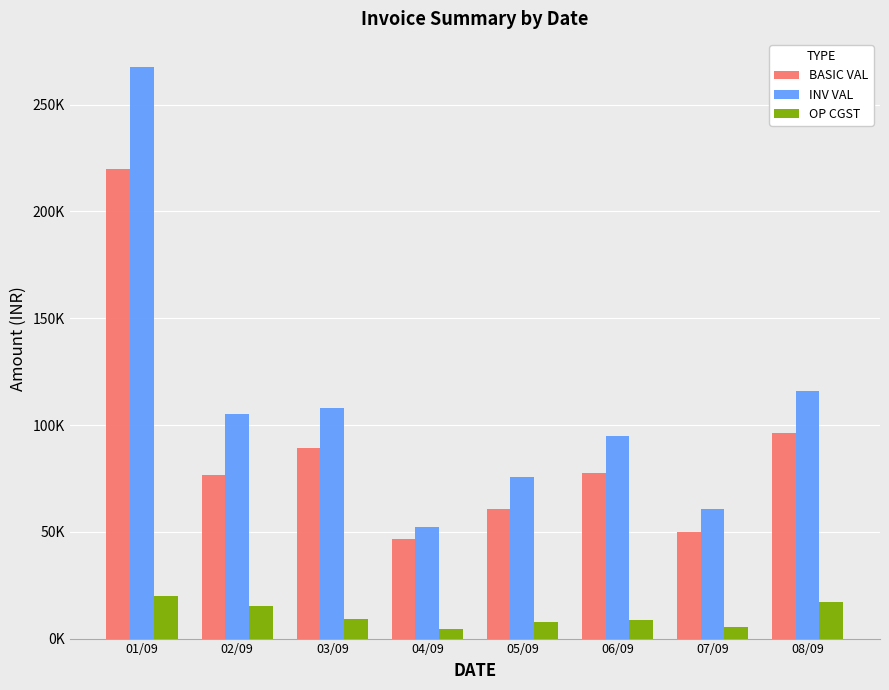

Are the bars grouped side by side (vs. stacked)?

Yes